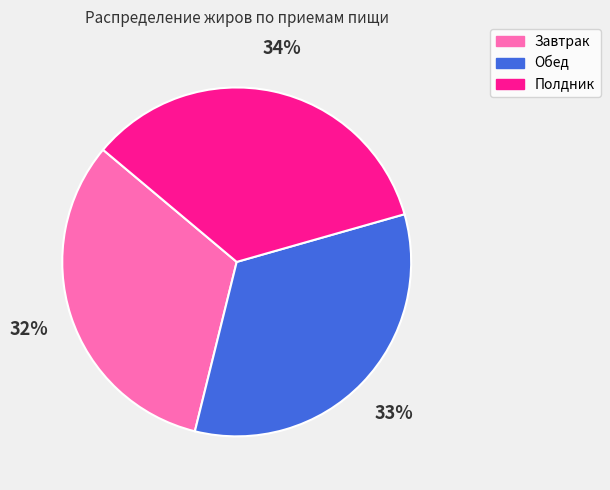

Count the number of slices in the pie.

3